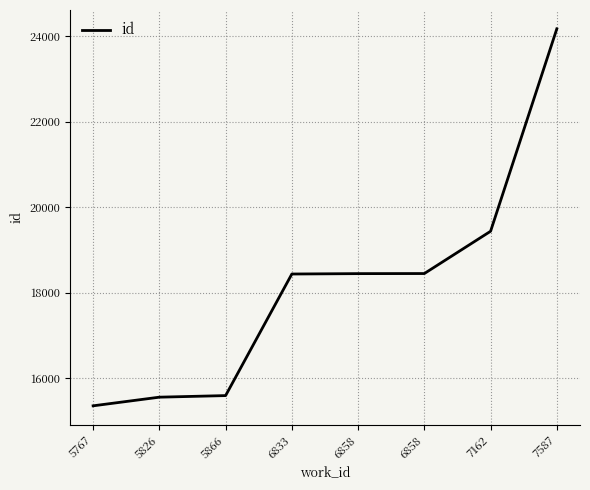

True or false: the data shows 18450 at 6858.

True